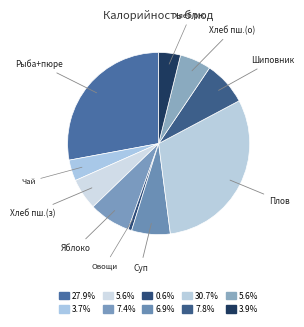

How many segments does this pie chart have?

10